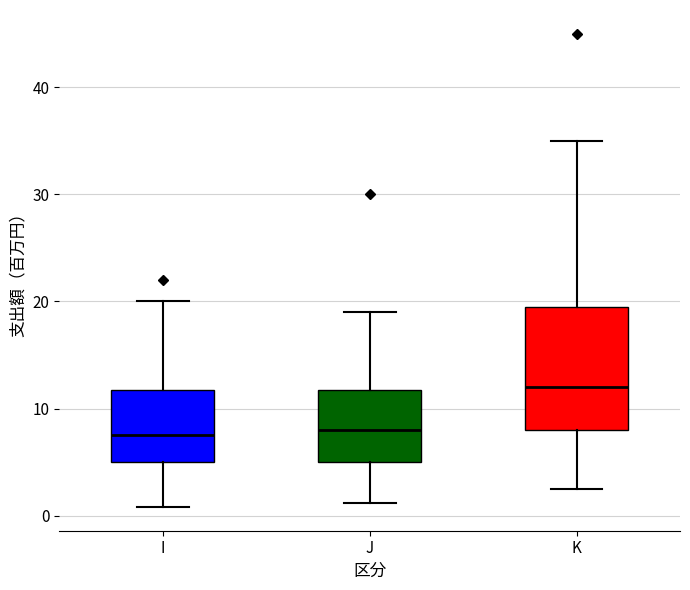

Reading left to right, read every box against the y-axis: the position of its median line, the range the box covers, and the ends of its whiskers. The values are not printed on the chart, so give them approximately, as read against the axis.

I: median 8, box 5 to 12, whiskers 1 to 20
J: median 8, box 5 to 12, whiskers 1 to 19
K: median 12, box 8 to 20, whiskers 3 to 35